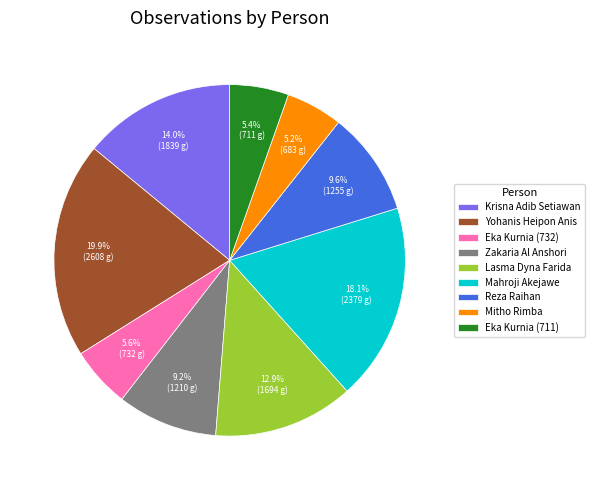

Which category has the biggest portion of the pie?

Yohanis Heipon Anis